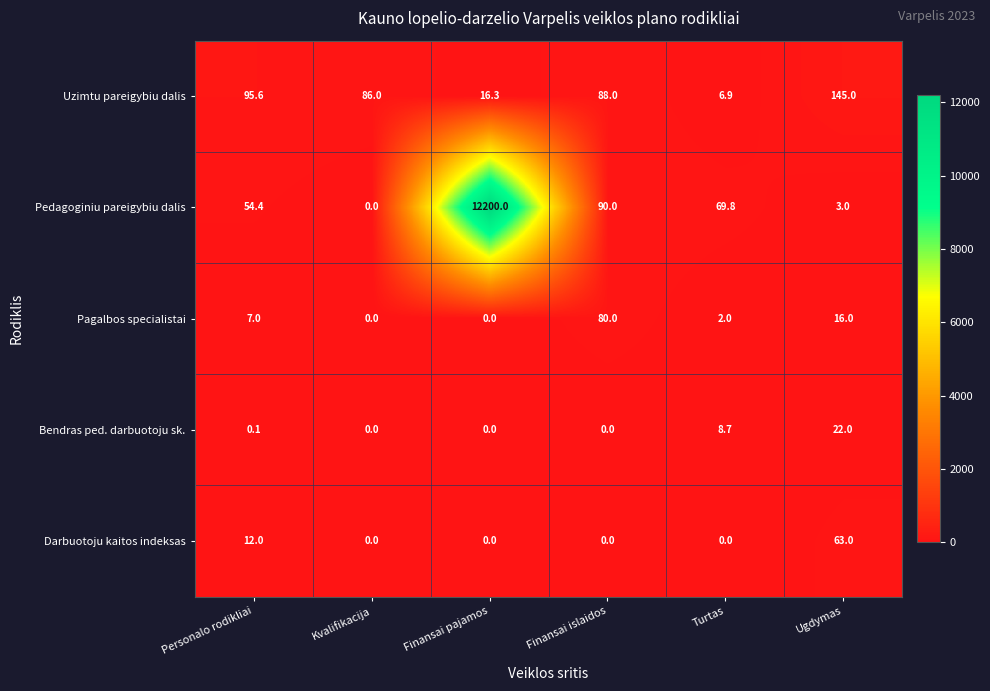

Which series has the largest range (max minus min)?

Pedagoginiu pareigybiu dalis